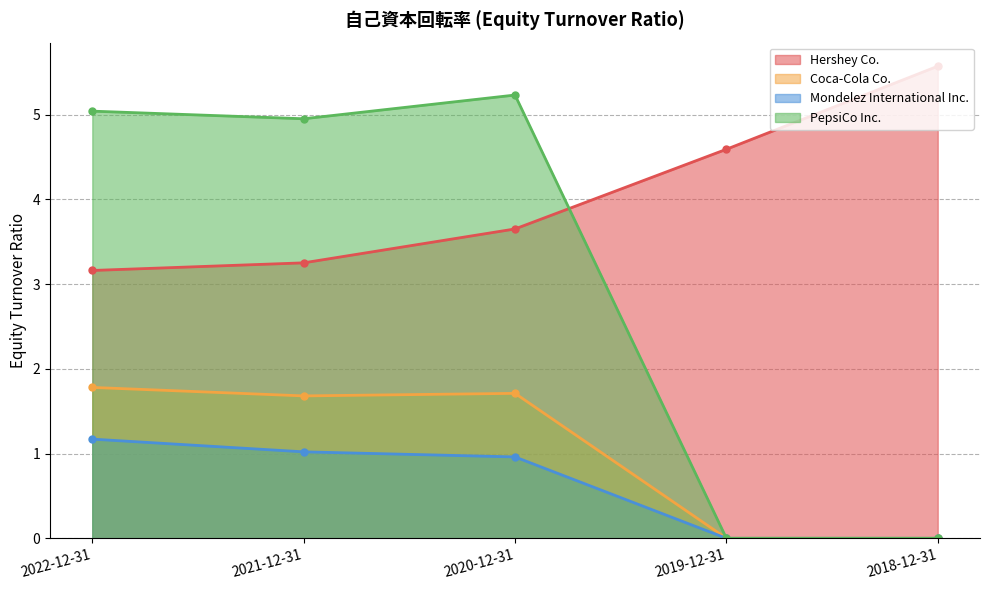

Count the number of data series in this chart.

4